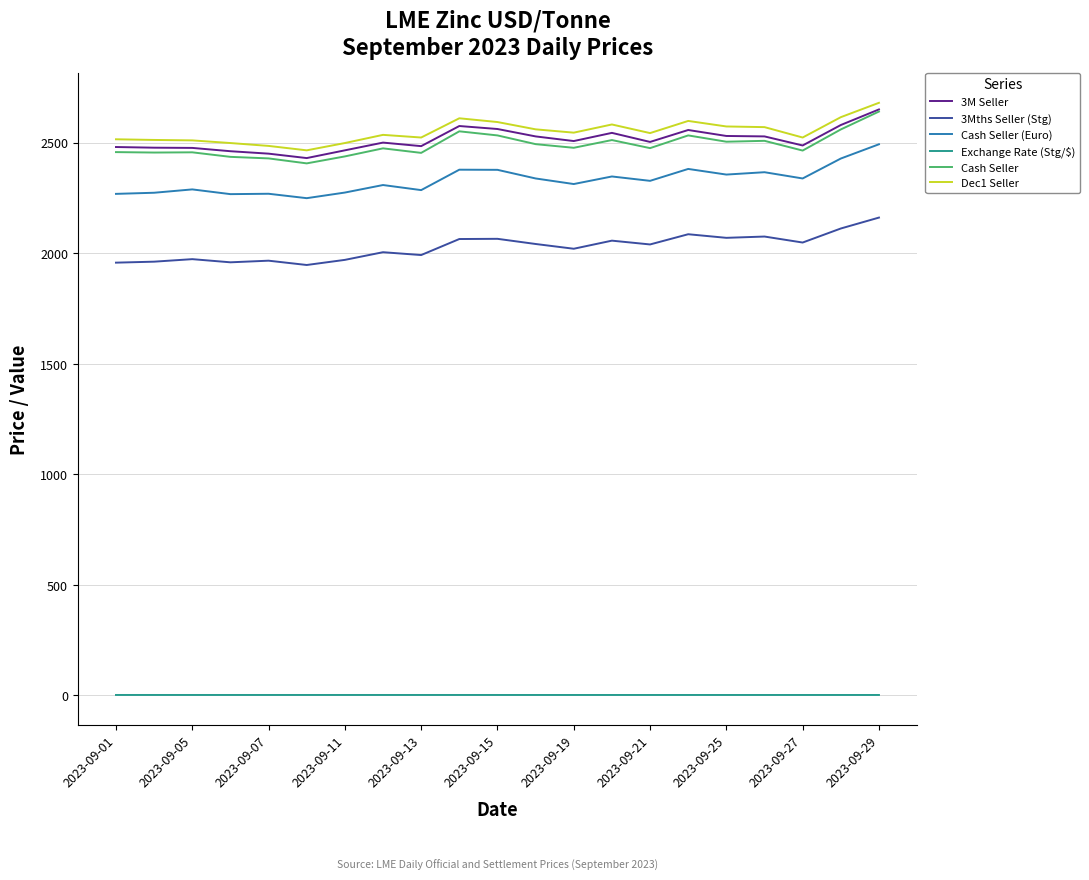

True or false: 3Mths Seller (Stg) and Exchange Rate (Stg/$) intersect in this chart.

False